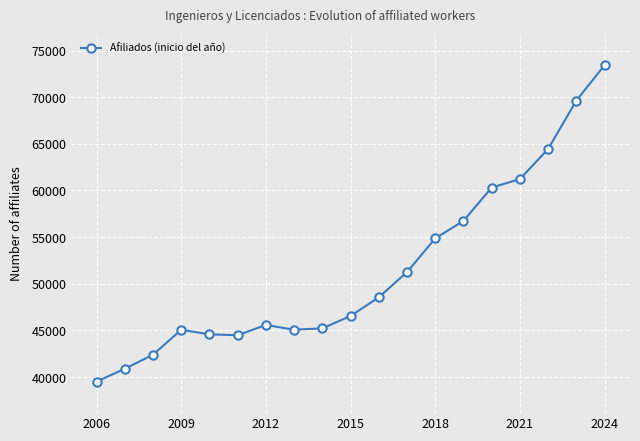

How many points are higher than both their immediate neighbors (excluding endpoints)?

2